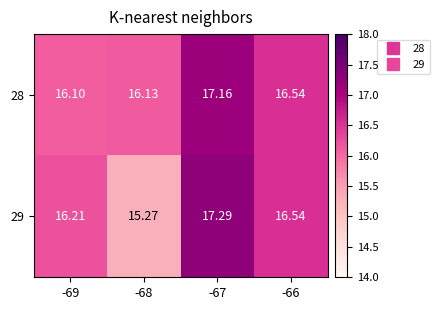

Is the value of 28 at -68 greater than the value of 29 at -67?

No